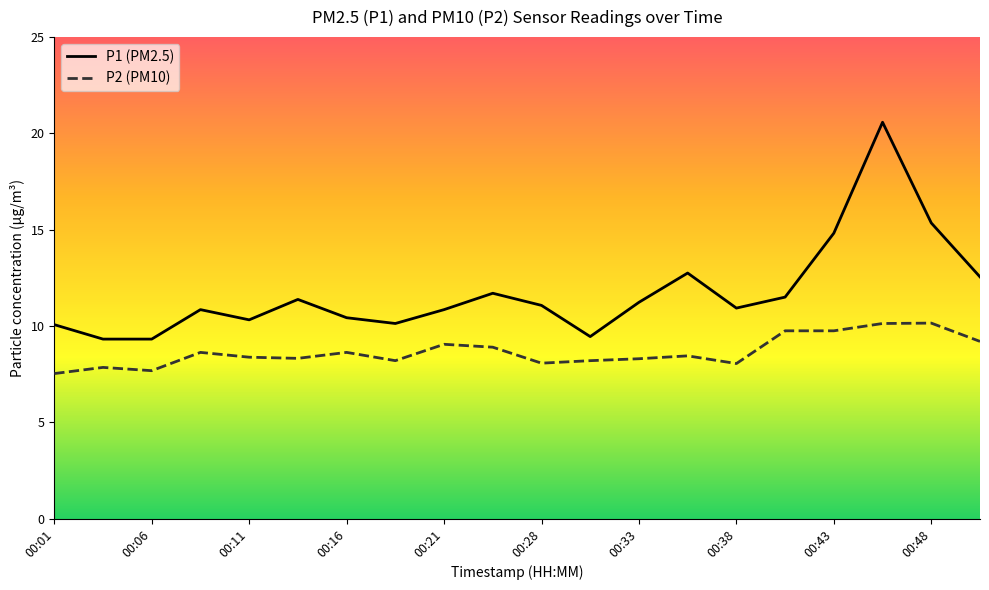

True or false: P1 (PM2.5) and P2 (PM10) cross at least once.

False